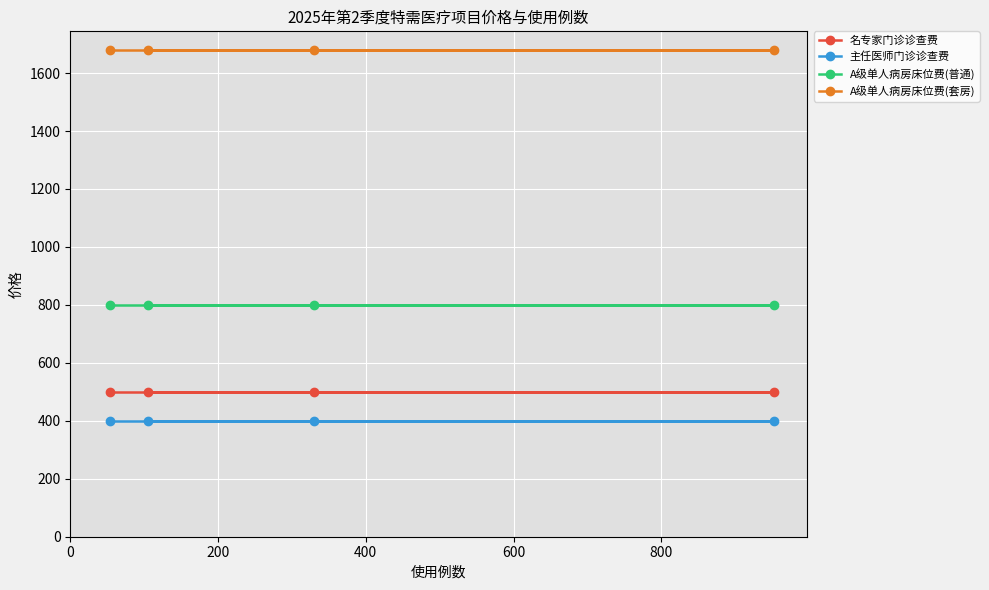

Rank the series by their maximum value, from highest to lowest.

A级单人病房床位费(套房), A级单人病房床位费(普通), 名专家门诊诊查费, 主任医师门诊诊查费